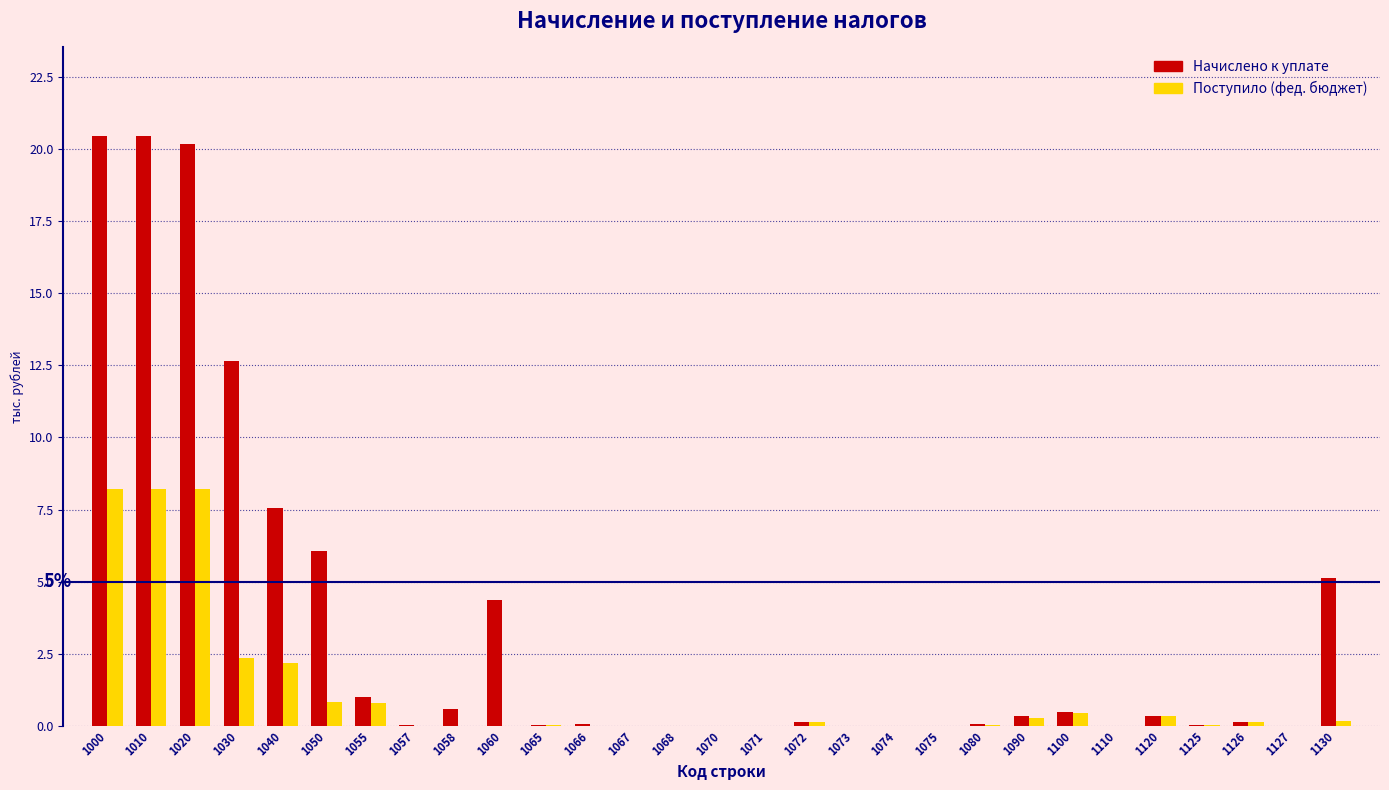

What is the maximum value shown in the chart?

20.5